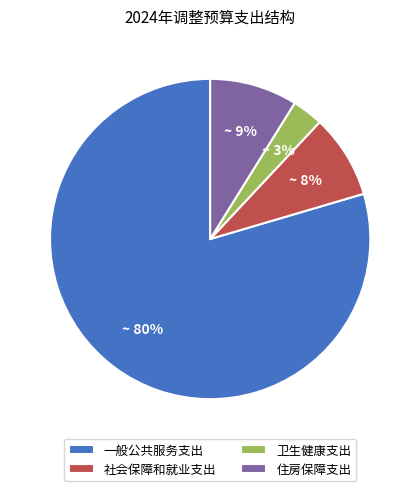

True or false: 卫生健康支出 accounts for 14% of the total.

False